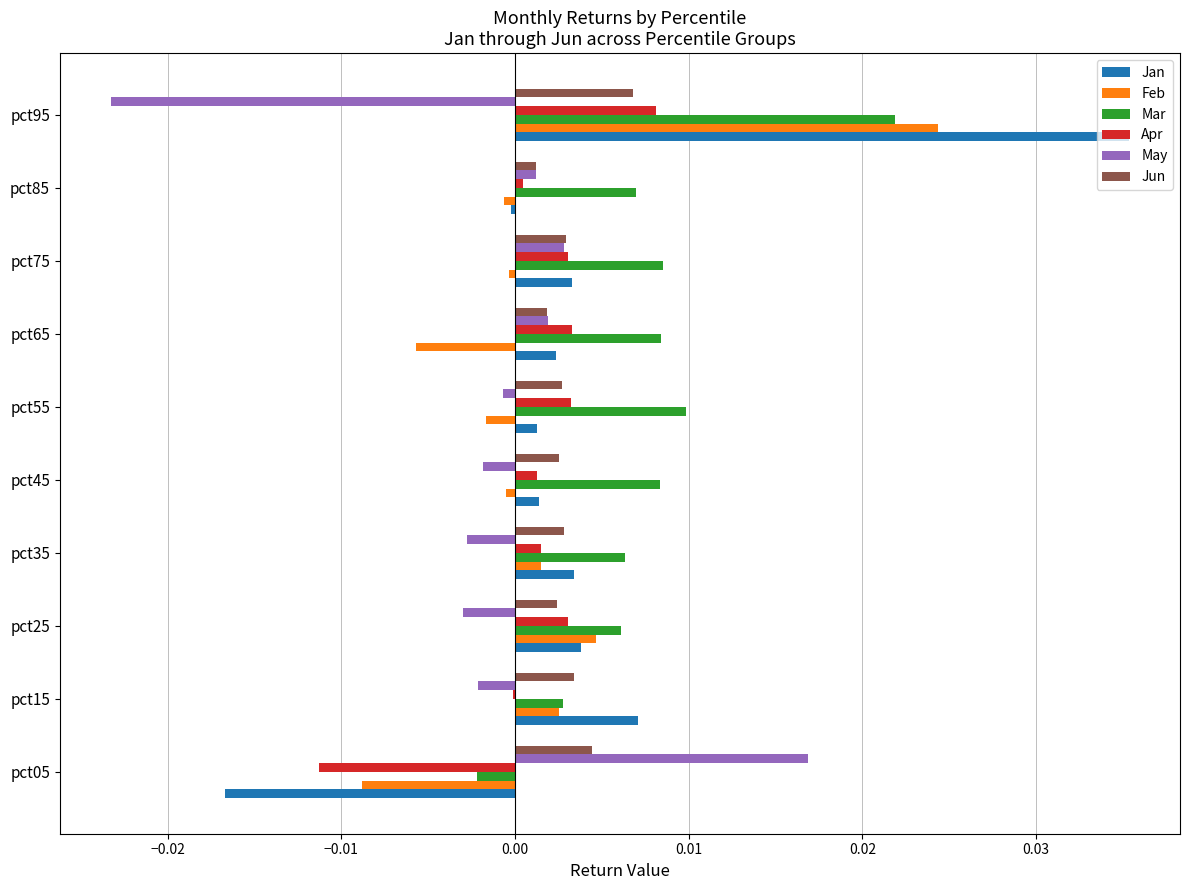

True or false: Jan has a value of 0.0 at pct45.

True